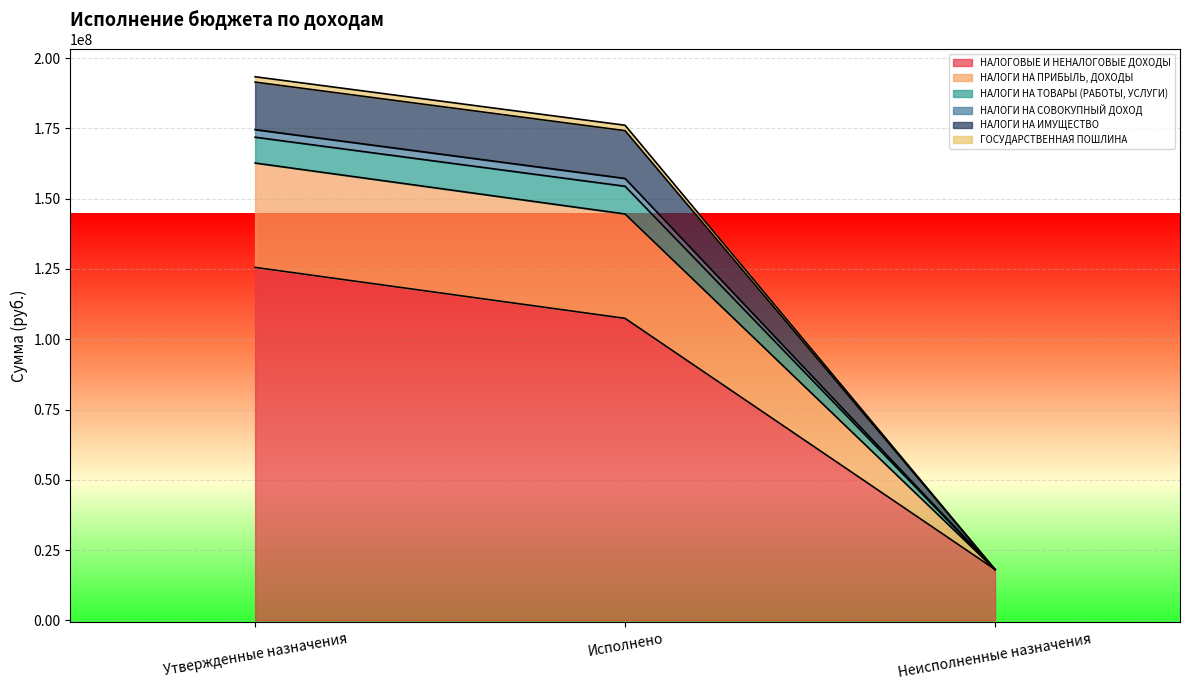

What is the label of the 1st point from the left?

Утвержденные назначения